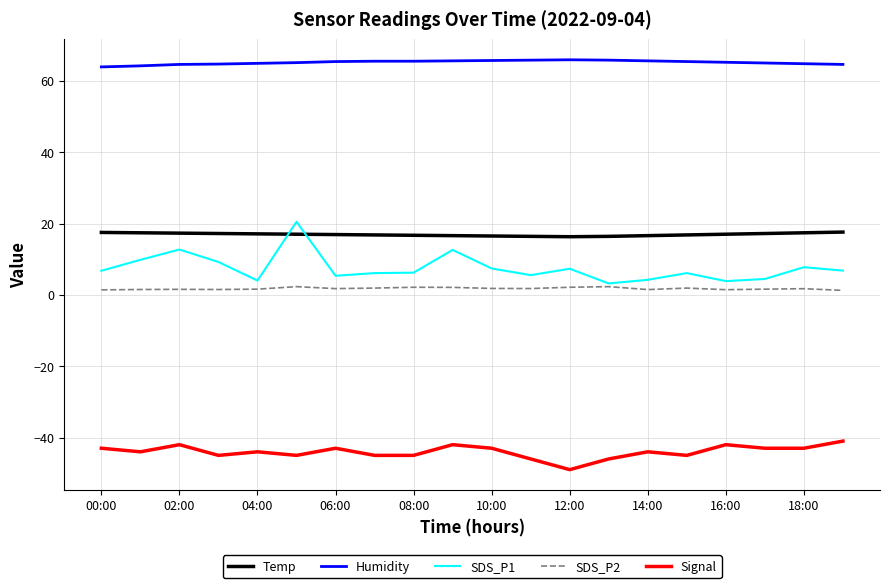

Which series has the largest range (max minus min)?

SDS_P1